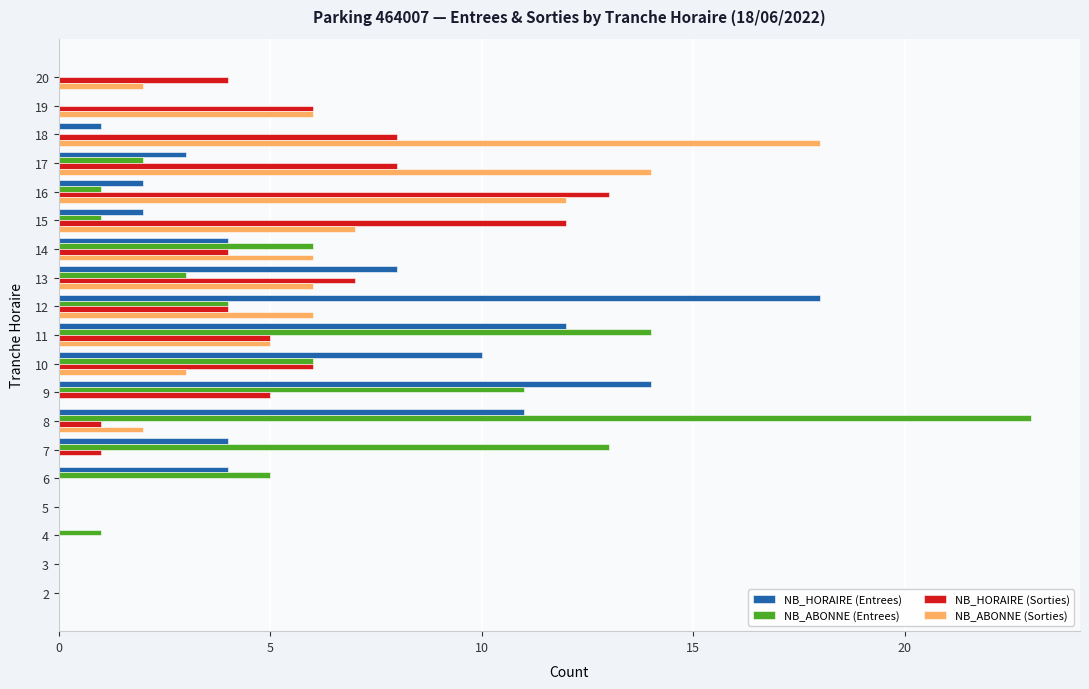

What is the sum of all NB_HORAIRE (Entrees) values?

93